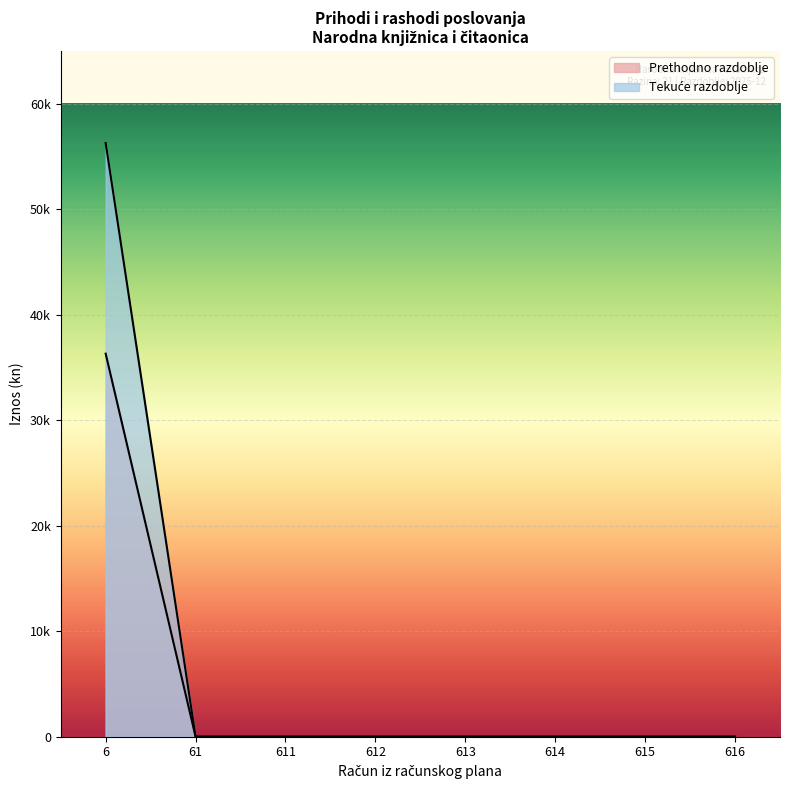

Does the chart display data point markers on the line(s)?

No